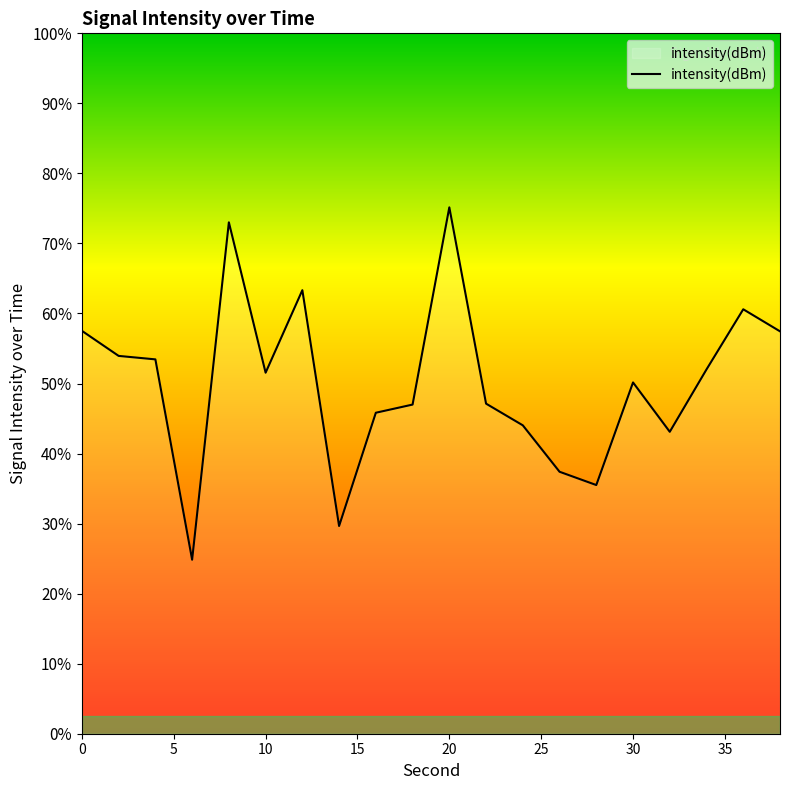

The chart shows a value of -75.7 at 4. True or false?

False